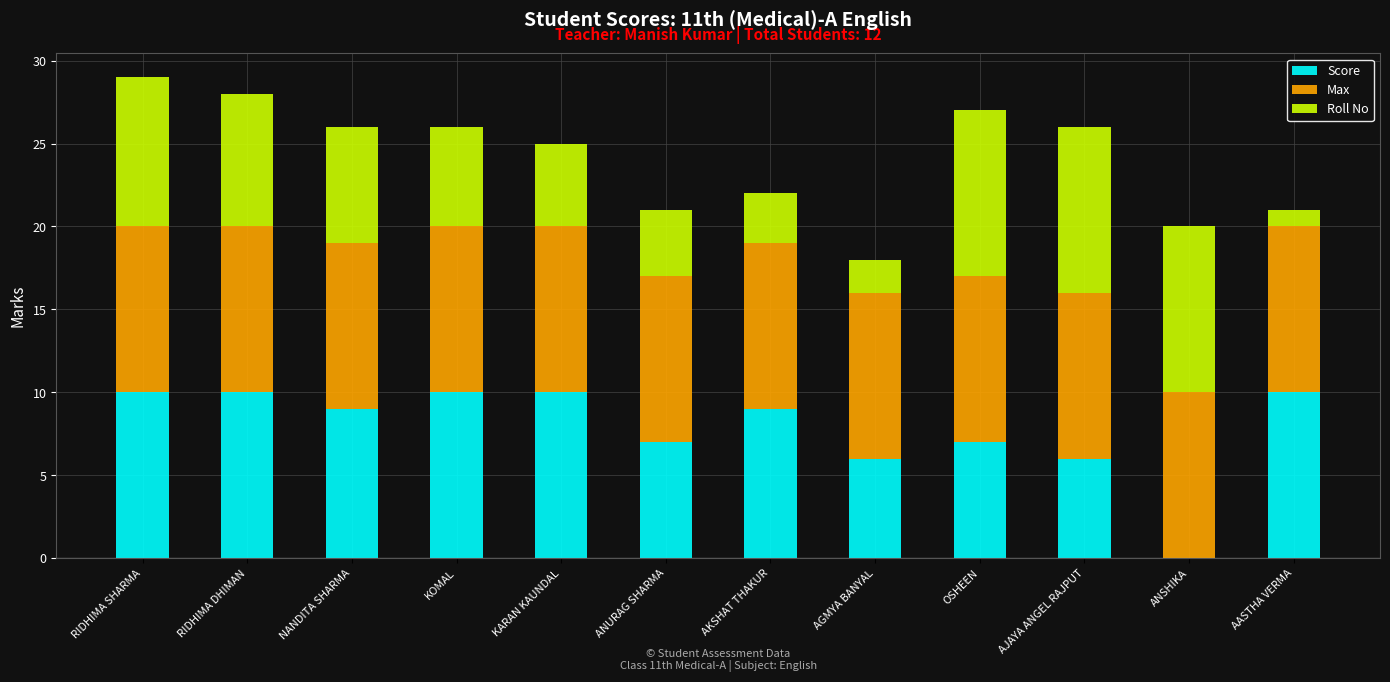

Are the bars grouped side by side (vs. stacked)?

No